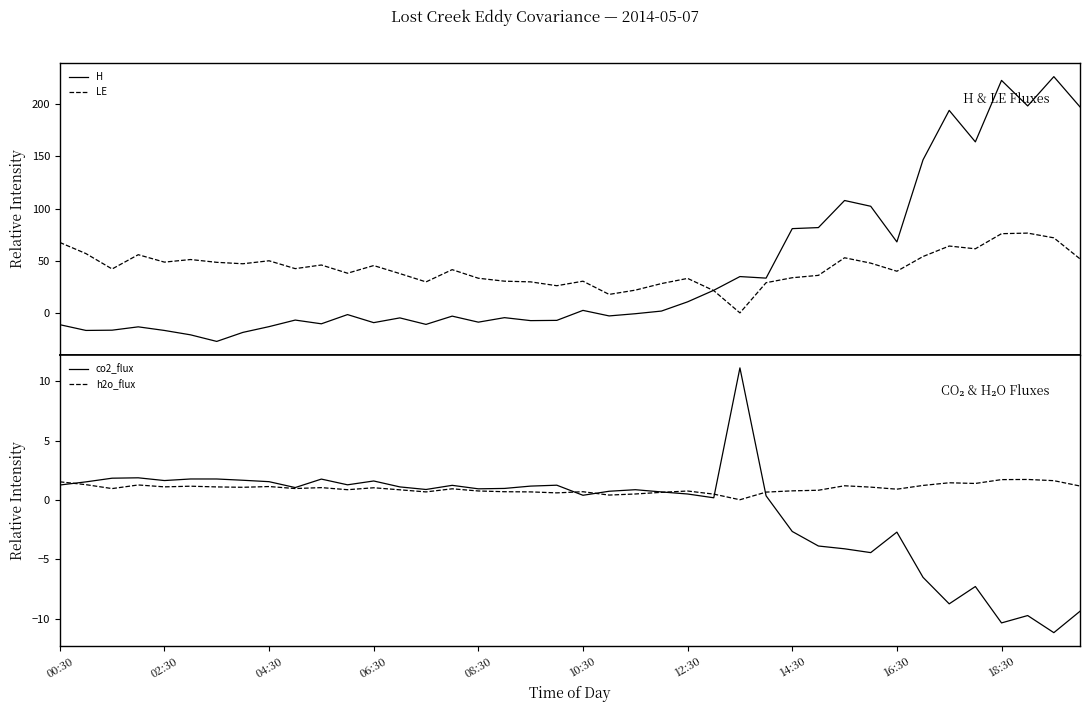

True or false: h2o_flux has a value of 3.0 at 18:30.

False